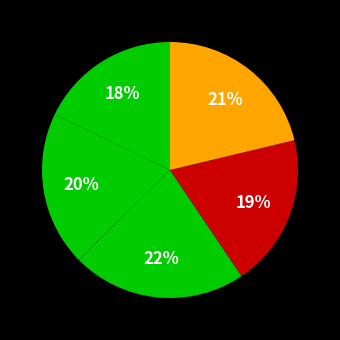

How many slices are in this pie chart?

5